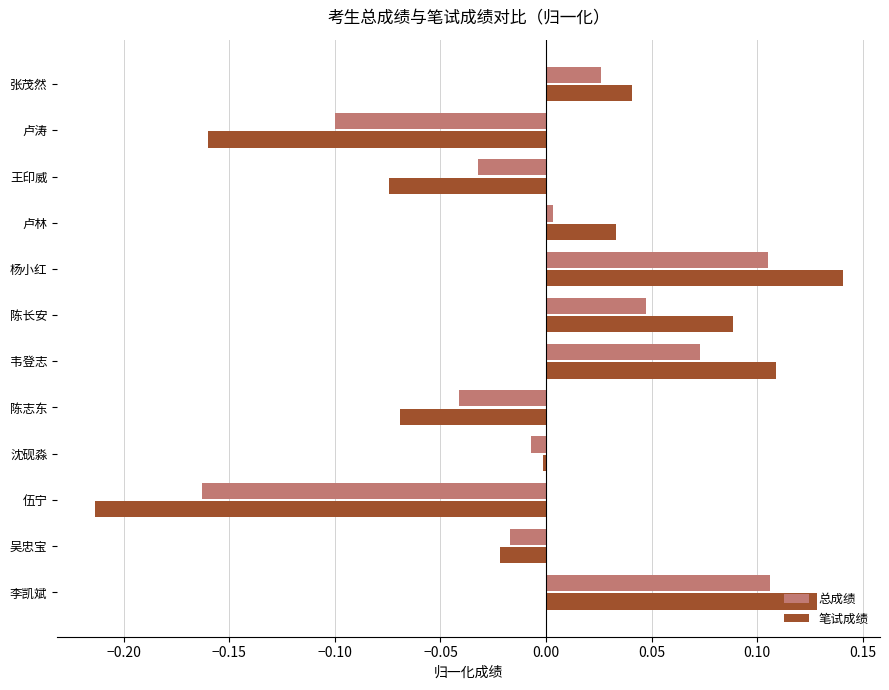

Which label corresponds to the largest value in the chart?

杨小红